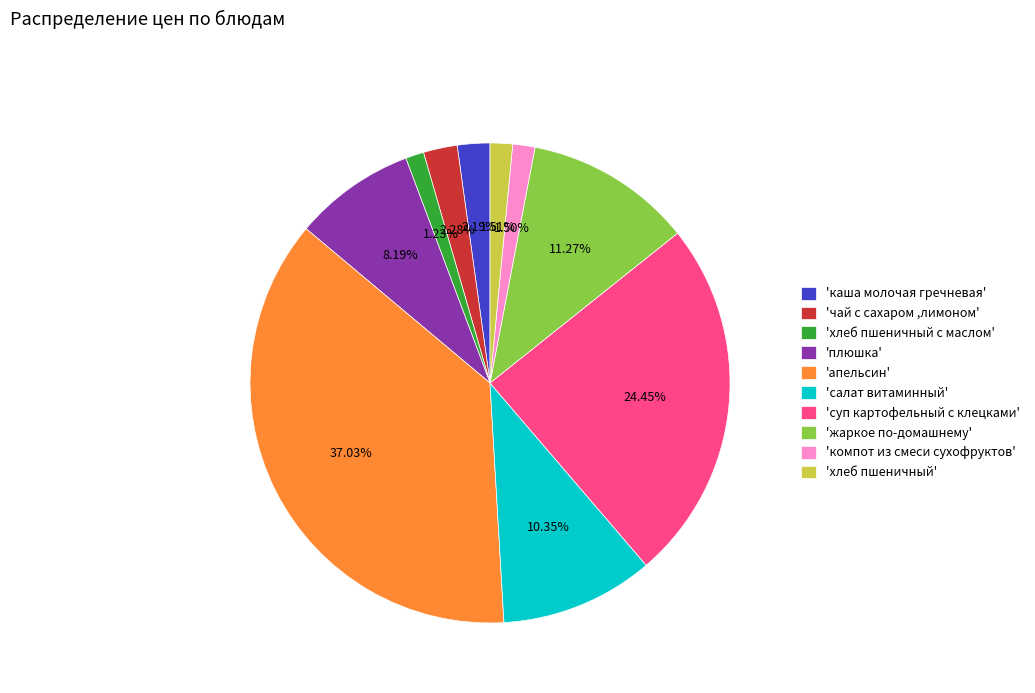

Is there any slice that represents more than half of the pie?

No